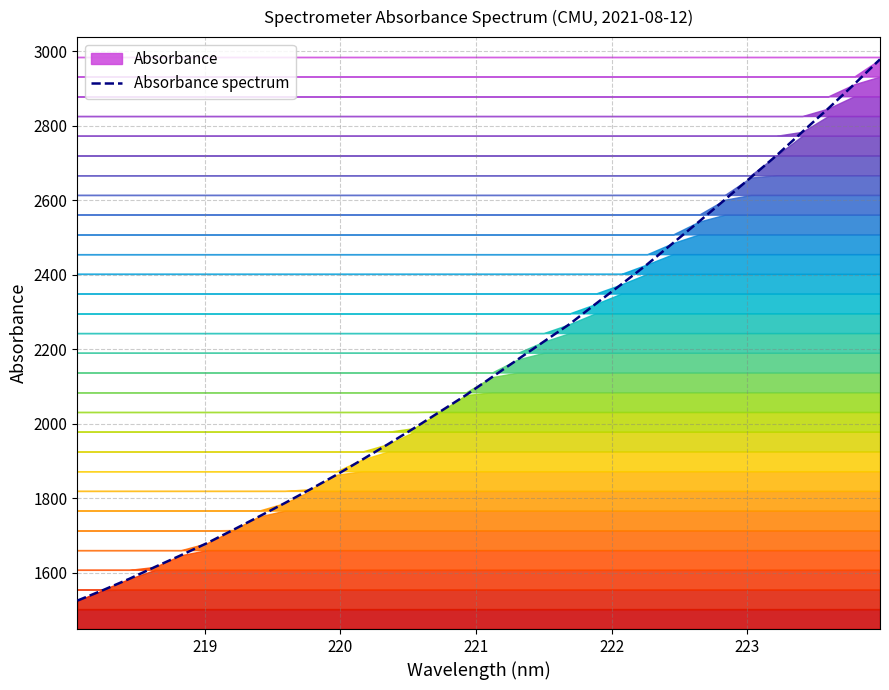

How many data points does each series have?

32